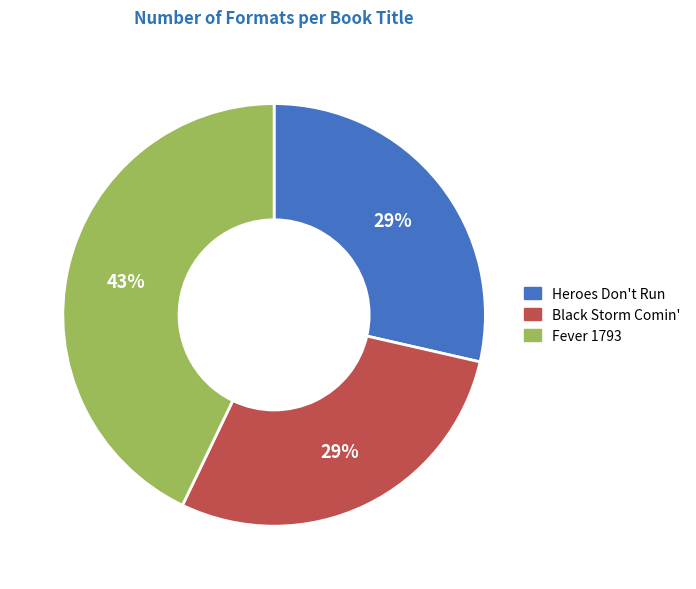

Is it true that Fever 1793 is 28% of the pie?

False